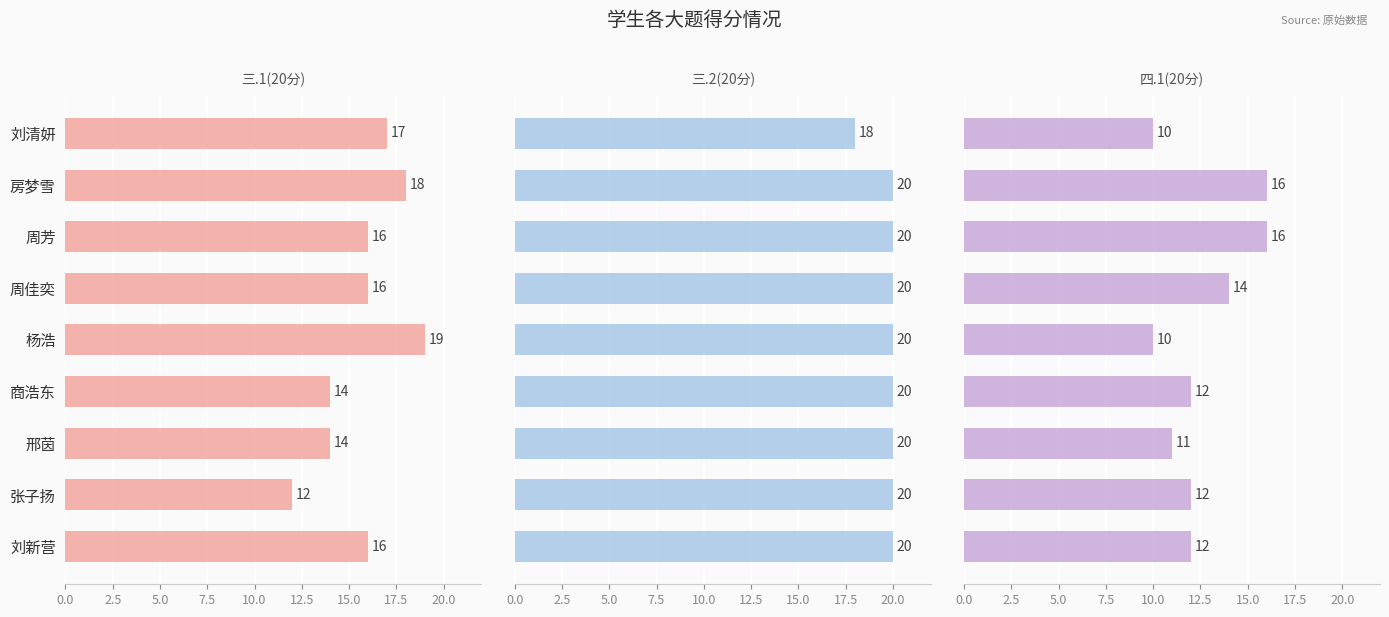

What position from the right is 10.0?

5